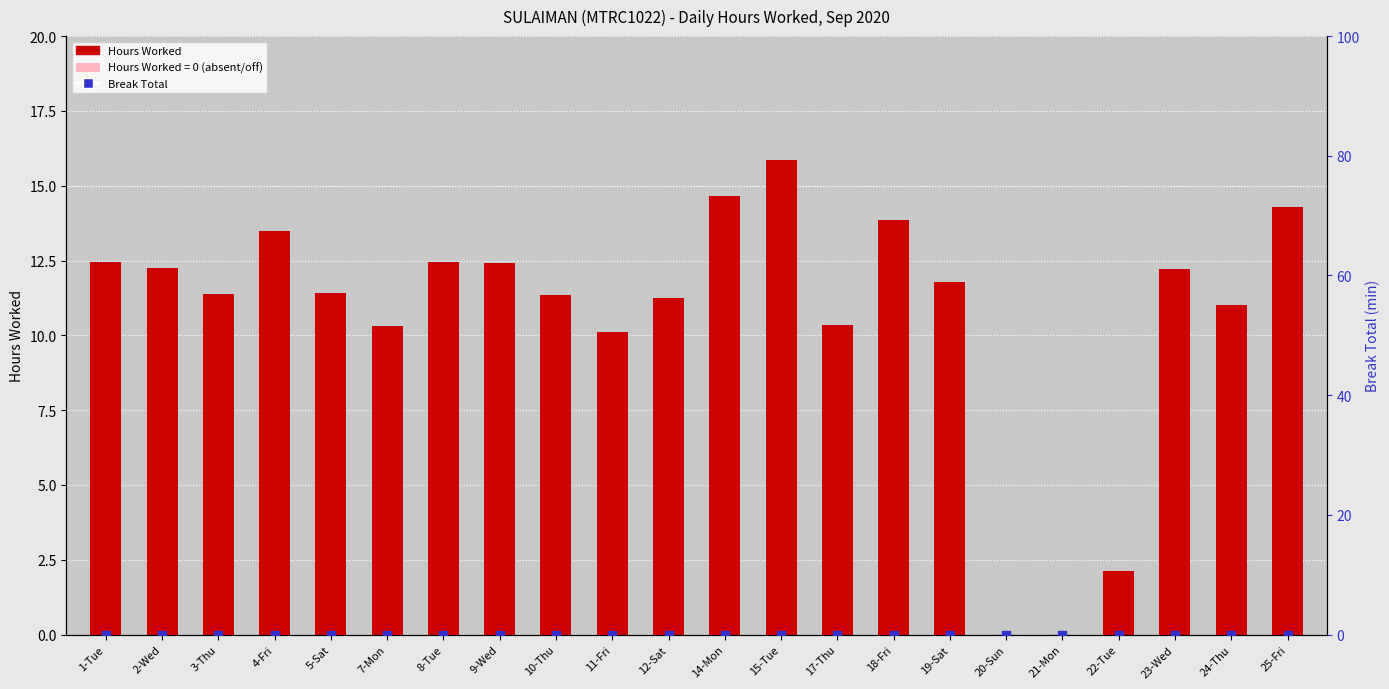

Is the value of Hours Worked at 1-Tue greater than the value of Break Total at 15-Tue?

Yes